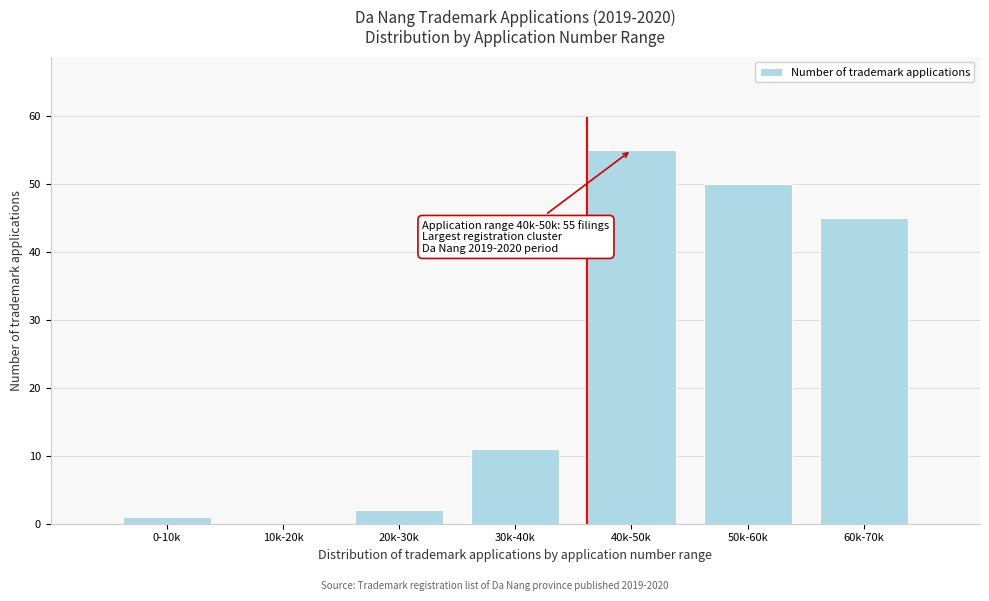

Reading left to right, extract all data points from this chart.

0-10k=1	10k-20k=0	20k-30k=2	30k-40k=11	40k-50k=55	50k-60k=50	60k-70k=45